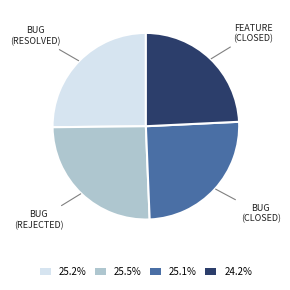

Approximately how many times larger is the value at 25.1% compared to 25.5%?

1.0